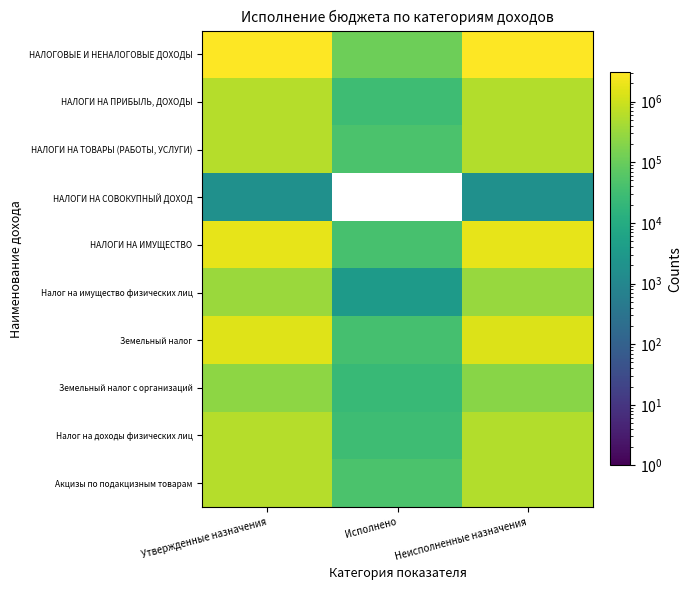

What is the difference between the highest and lowest values at Исполнено?

116966.7